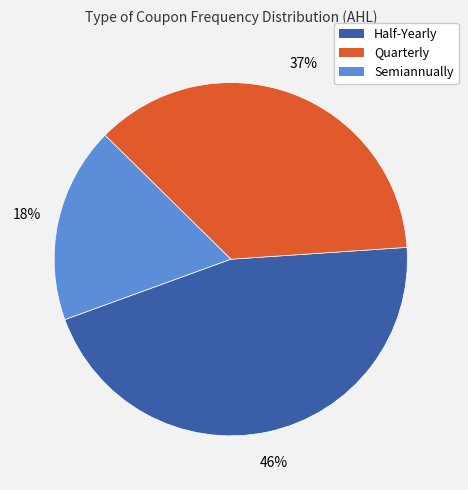

Is there a majority slice in this chart?

No